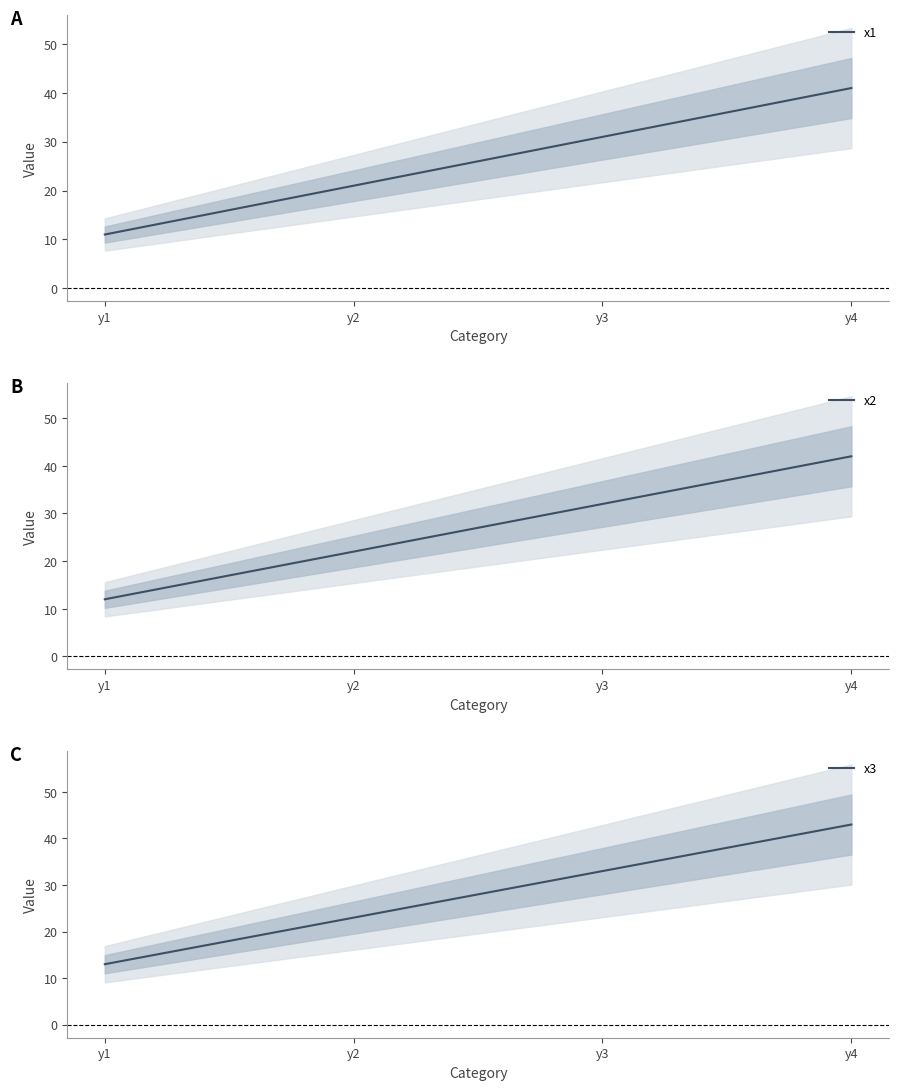

What is the difference between the maximum and second lowest values in the x2 series?

20